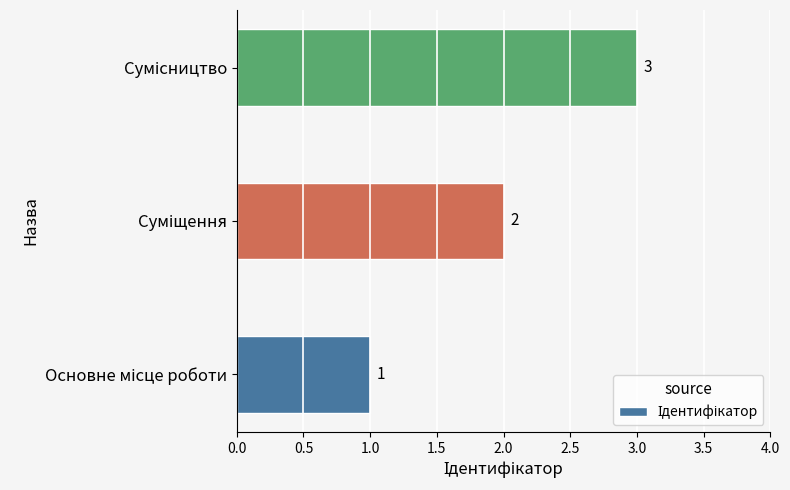

What is the greatest value displayed?

3